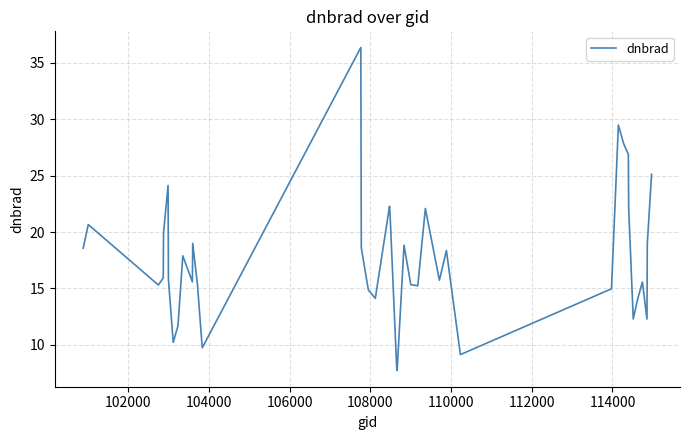

What is the difference between the maximum and minimum values?

28.6